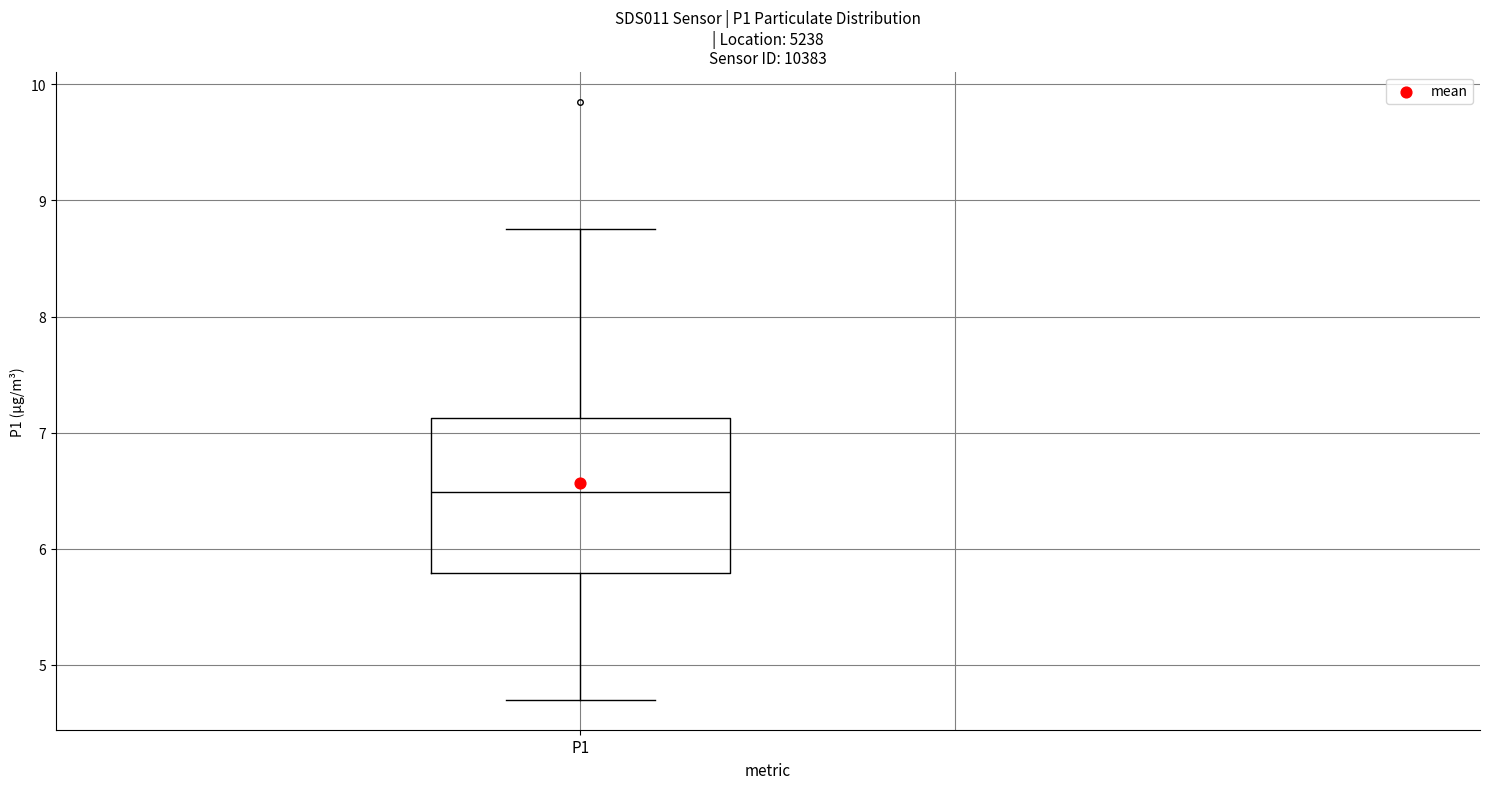

Transcribe this box plot: give where the median line is, the range the box spans, and where the two whiskers end, as read against the y-axis. The values are not printed on the chart, so give them approximately, as read against the axis.

median 6.5, box 5.8 to 7.1, whiskers 4.7 to 8.8